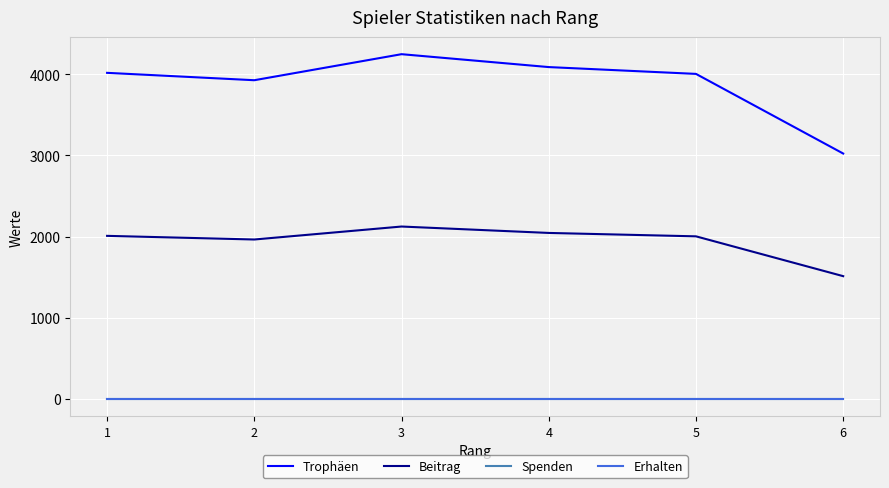

True or false: Beitrag and Spenden cross at least once.

False